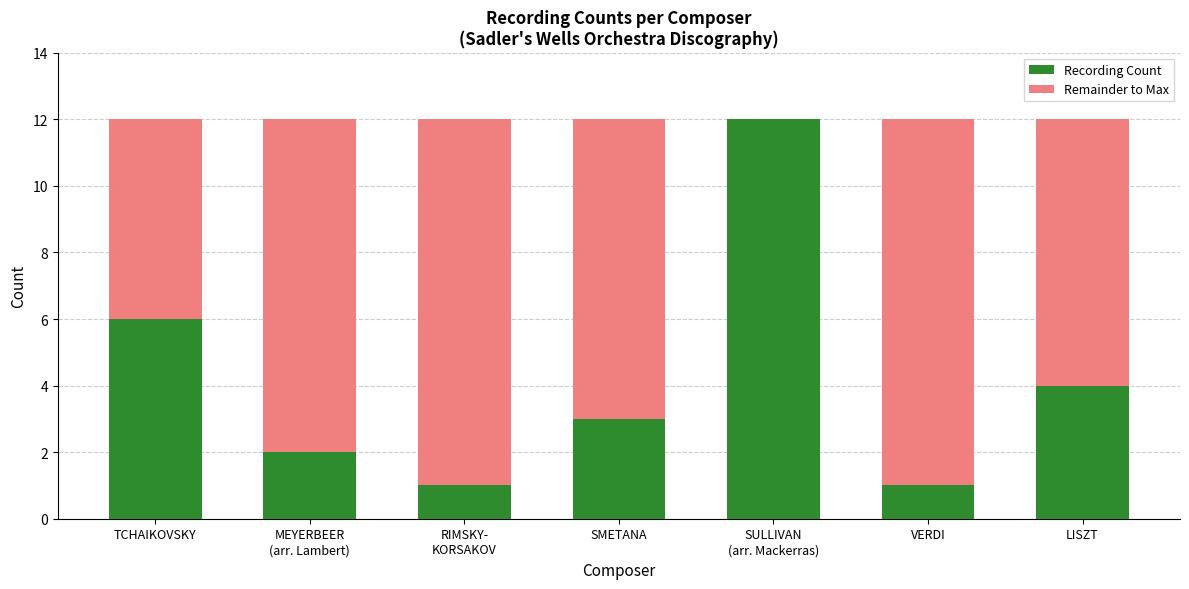

What is the highest value of the Recording Count series?

12